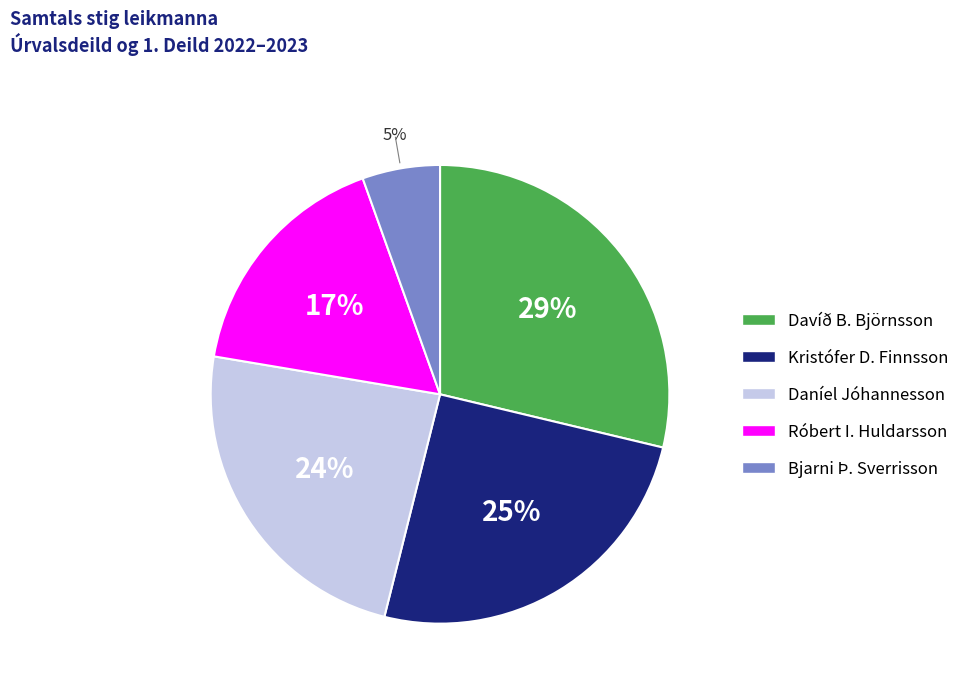

How many segments does this pie chart have?

5